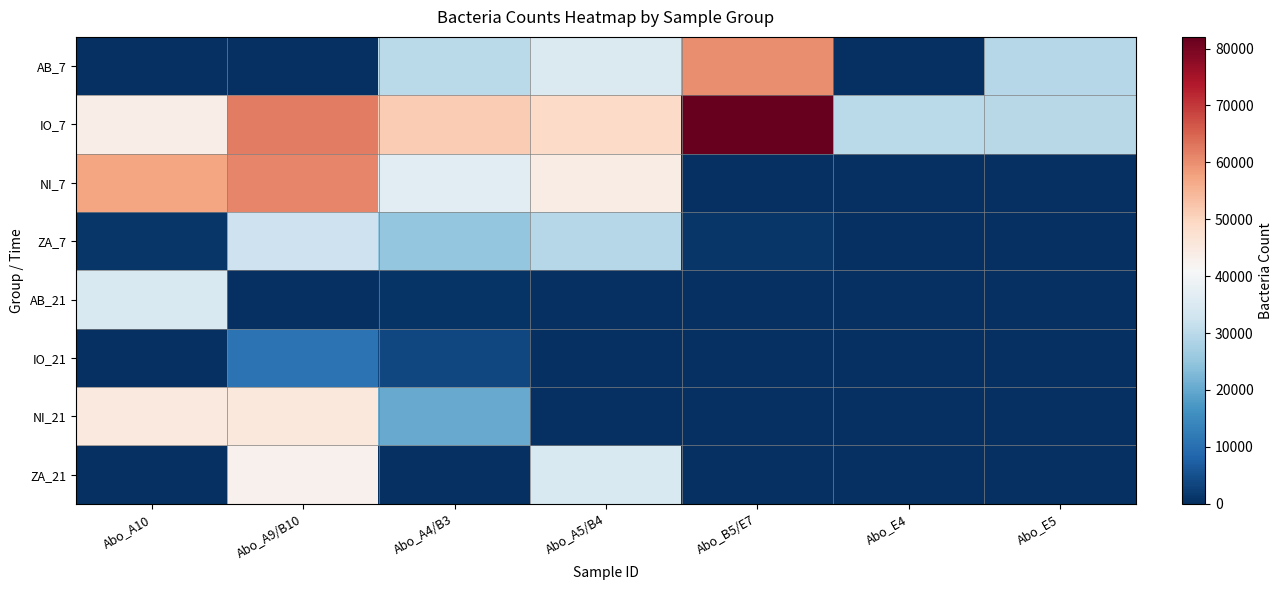

How many data points does each series have?

7